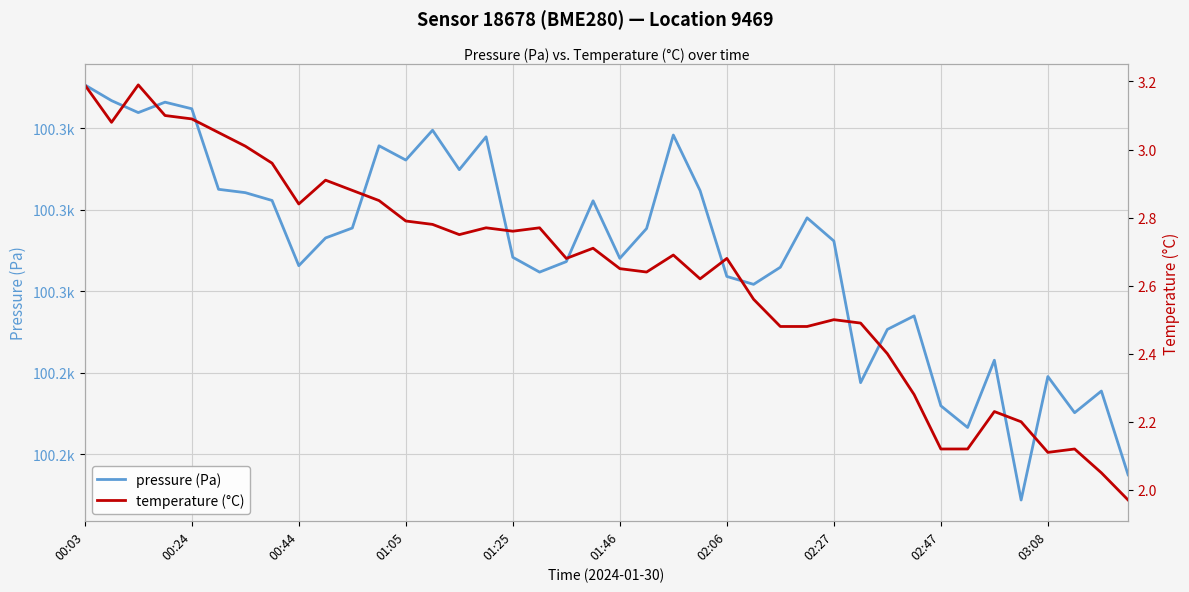

Which series changed the most between 30 and 31?

pressure (Pa)